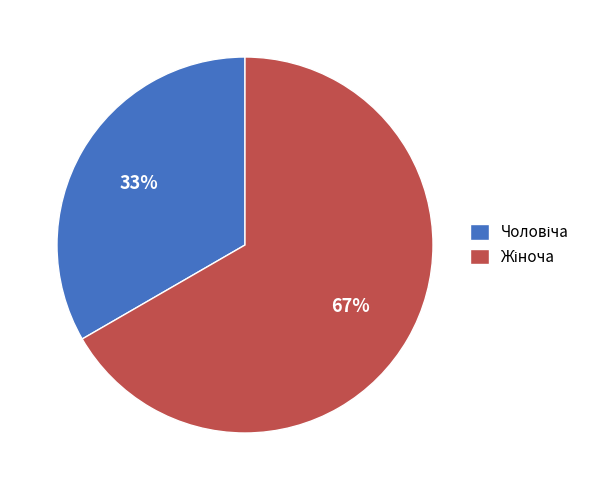

How many segments does this pie chart have?

2